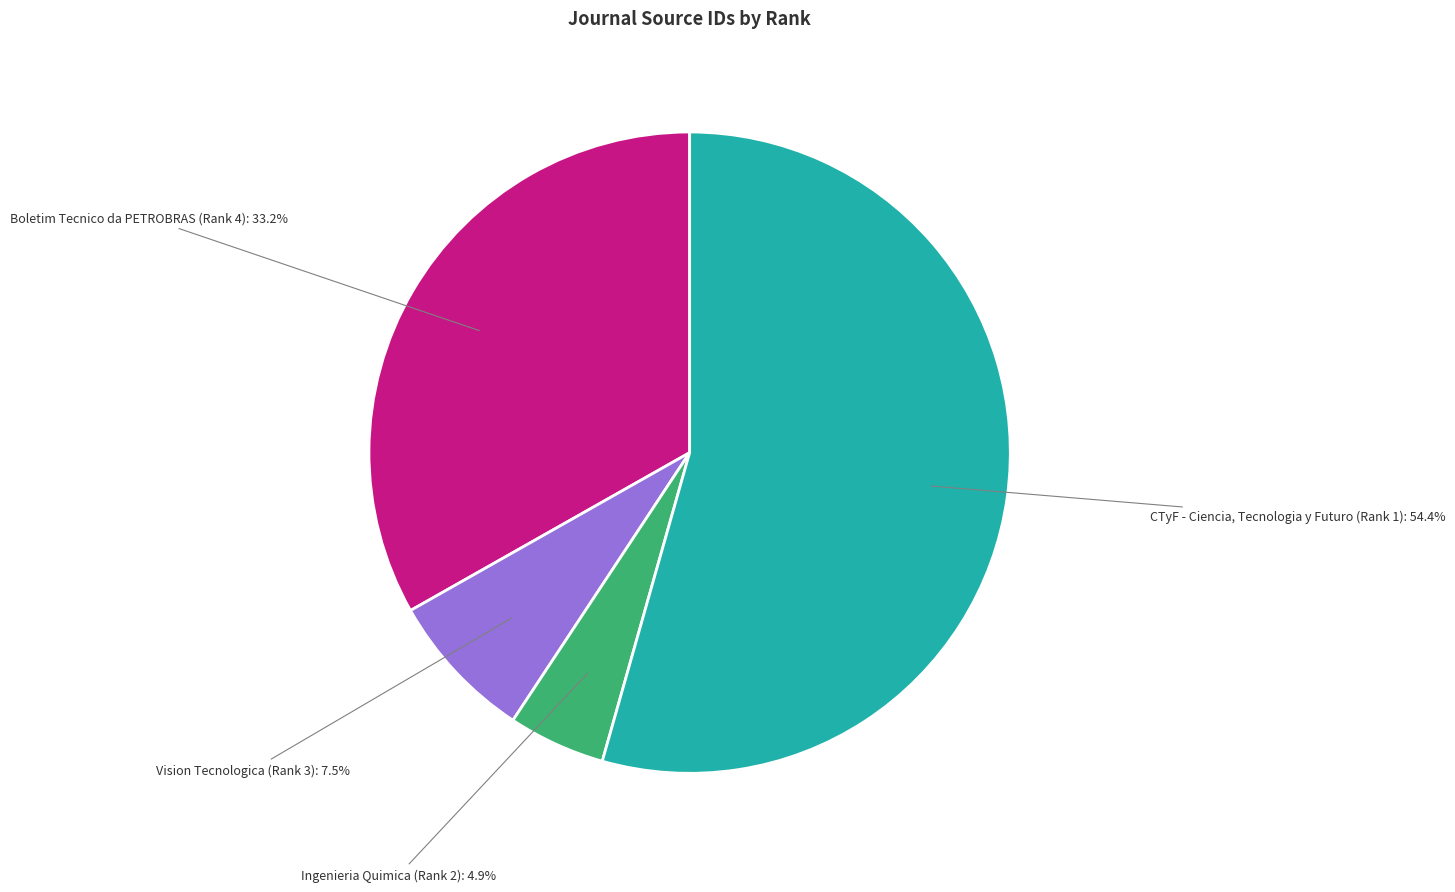

Is there a majority slice in this chart?

Yes